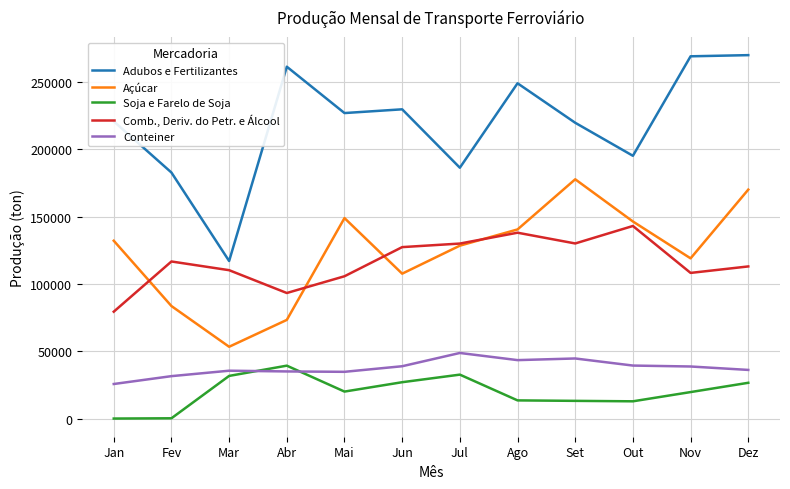

Read the Açúcar value at Jan.

132113